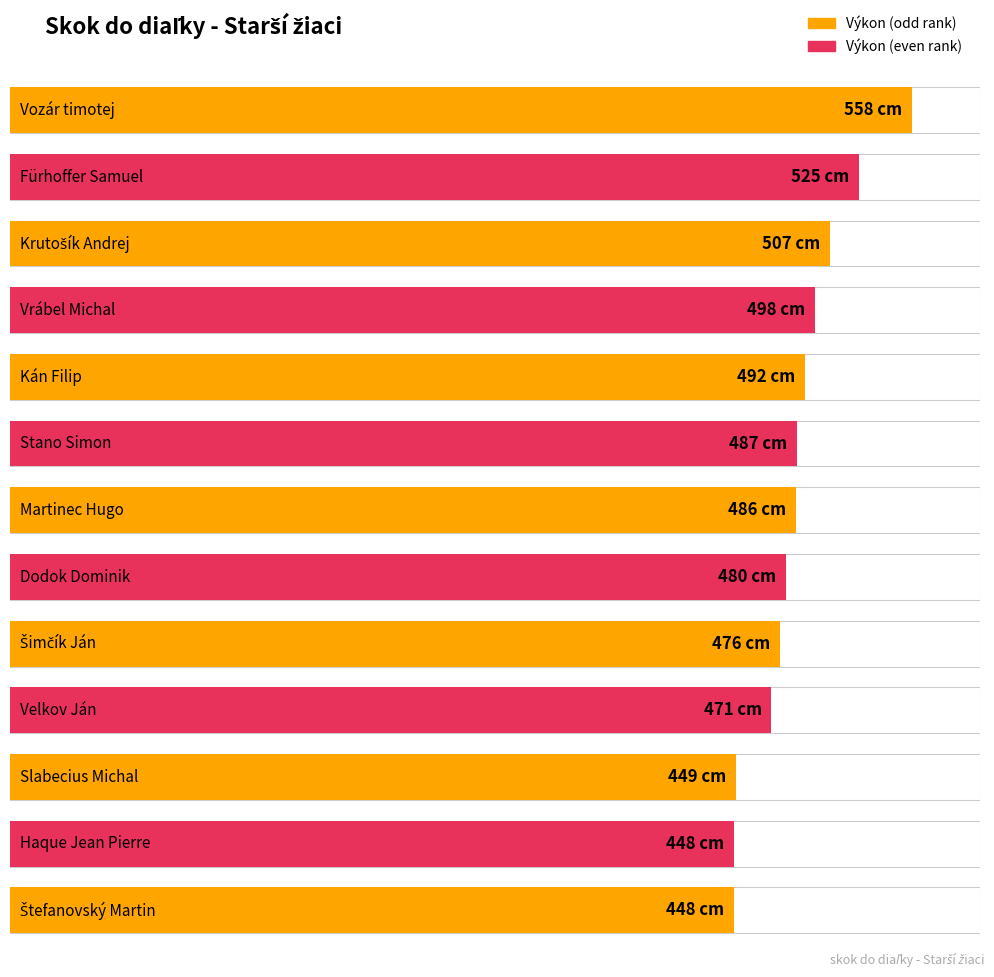

What position from the left is Fürhoffer Samuel?

2